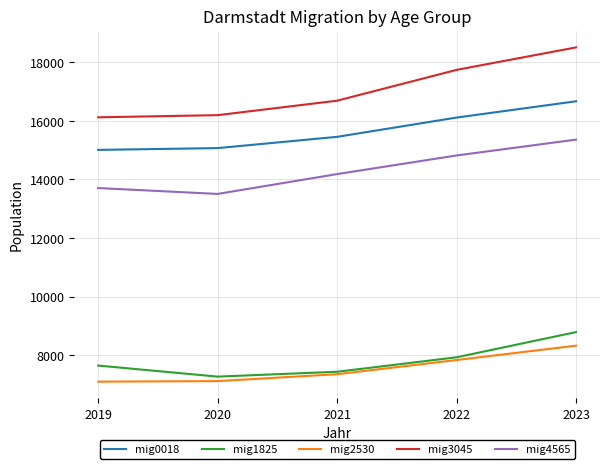

What is the maximum value shown in the chart?

18509